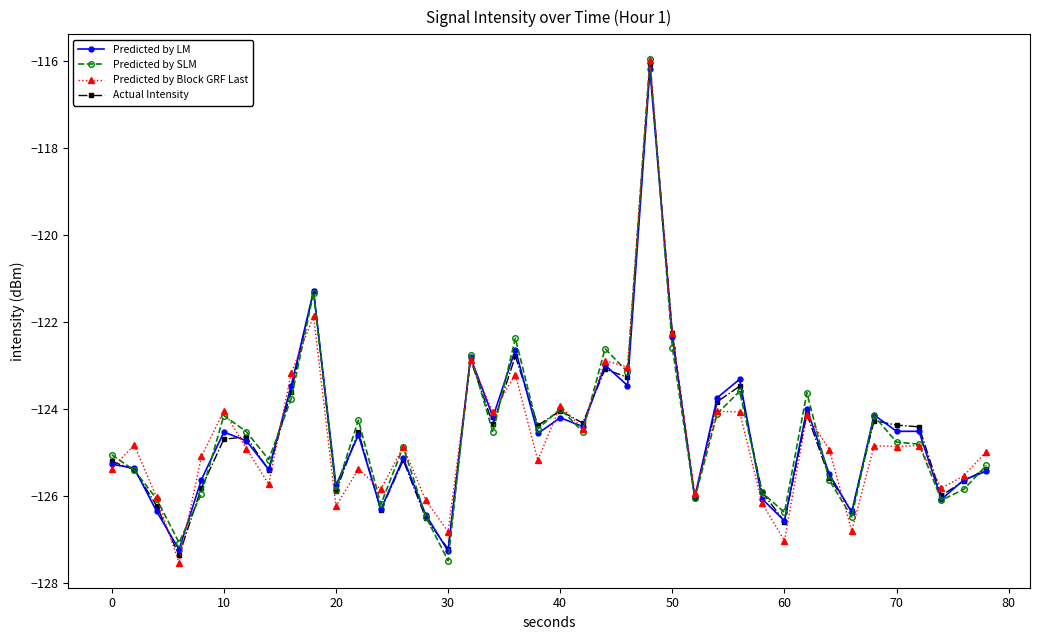

What is the value of the Actual Intensity point at the 27th from the left?

-126.1